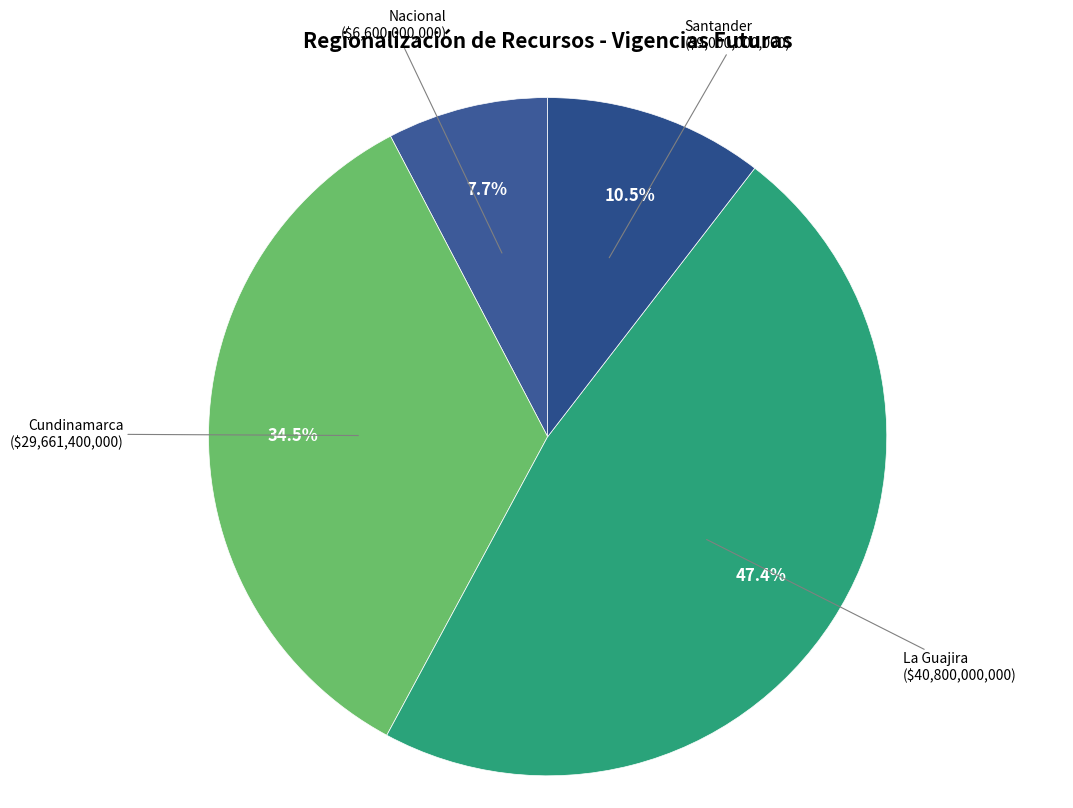

Count the number of slices in the pie.

4